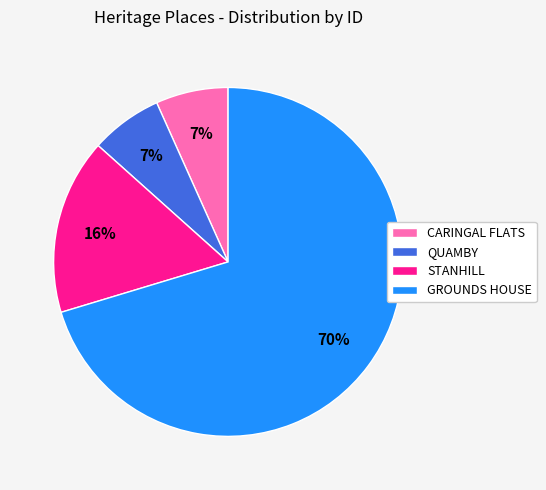

True or false: CARINGAL FLATS accounts for 13% of the total.

False